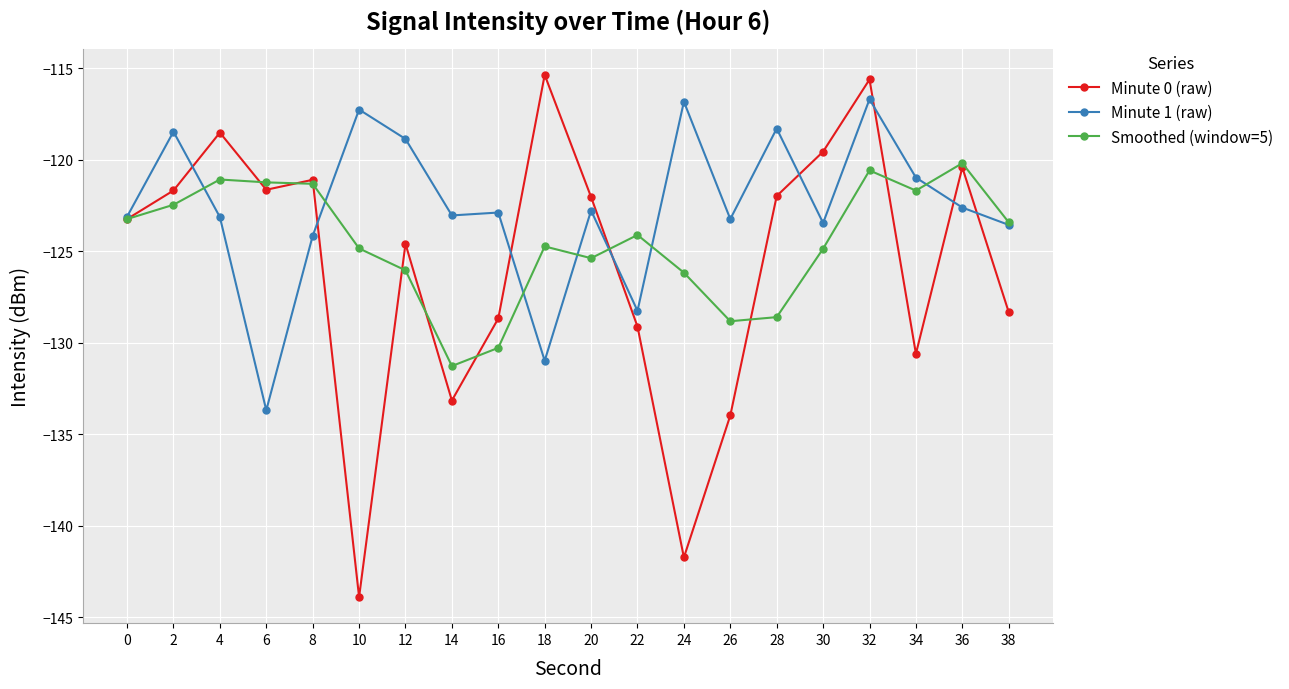

The Minute 1 (raw) series shows -47.2 at 36. True or false?

False